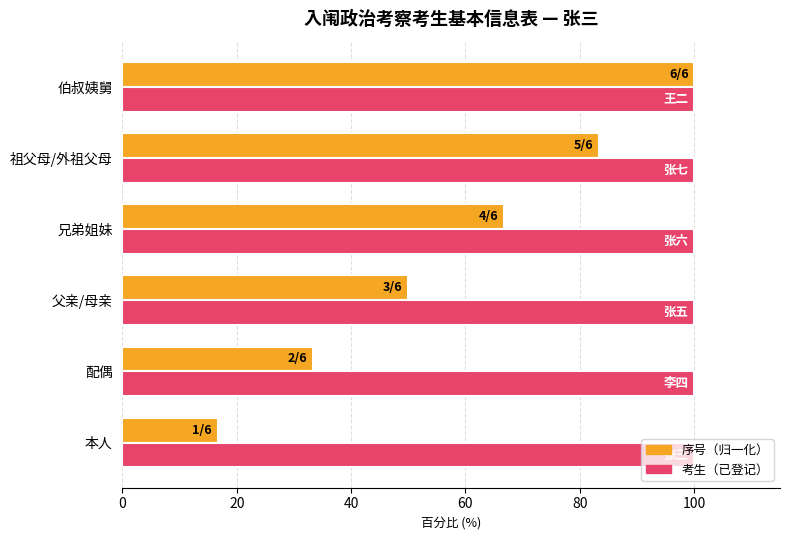

The value of 考生（已登记） at 本人 is 64.5. True or false?

False